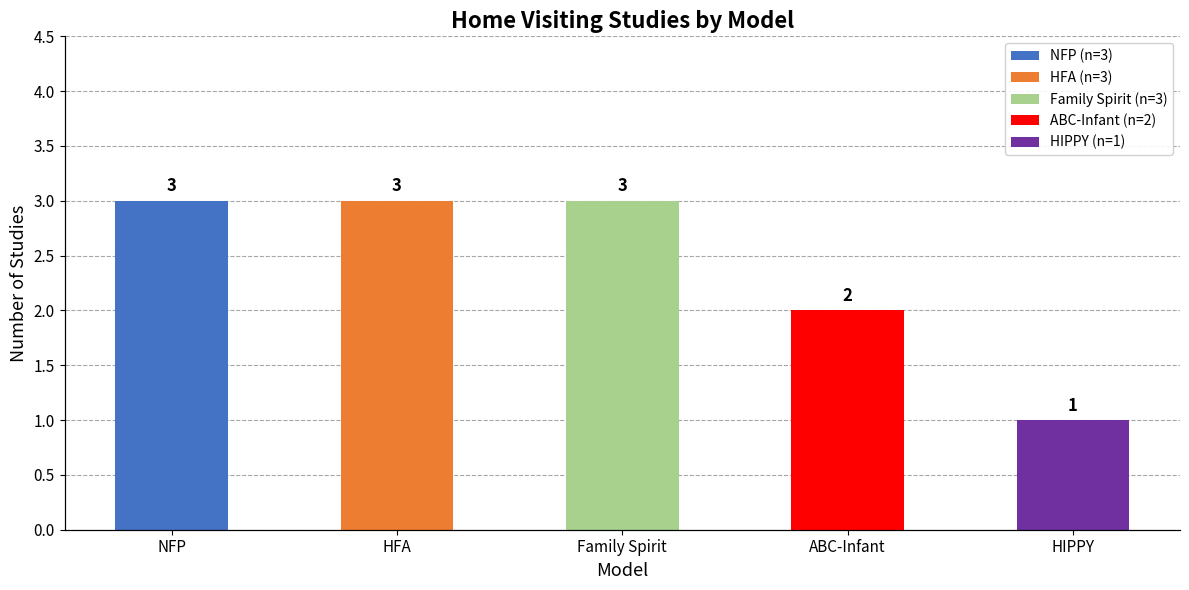

Read the value at NFP.

3